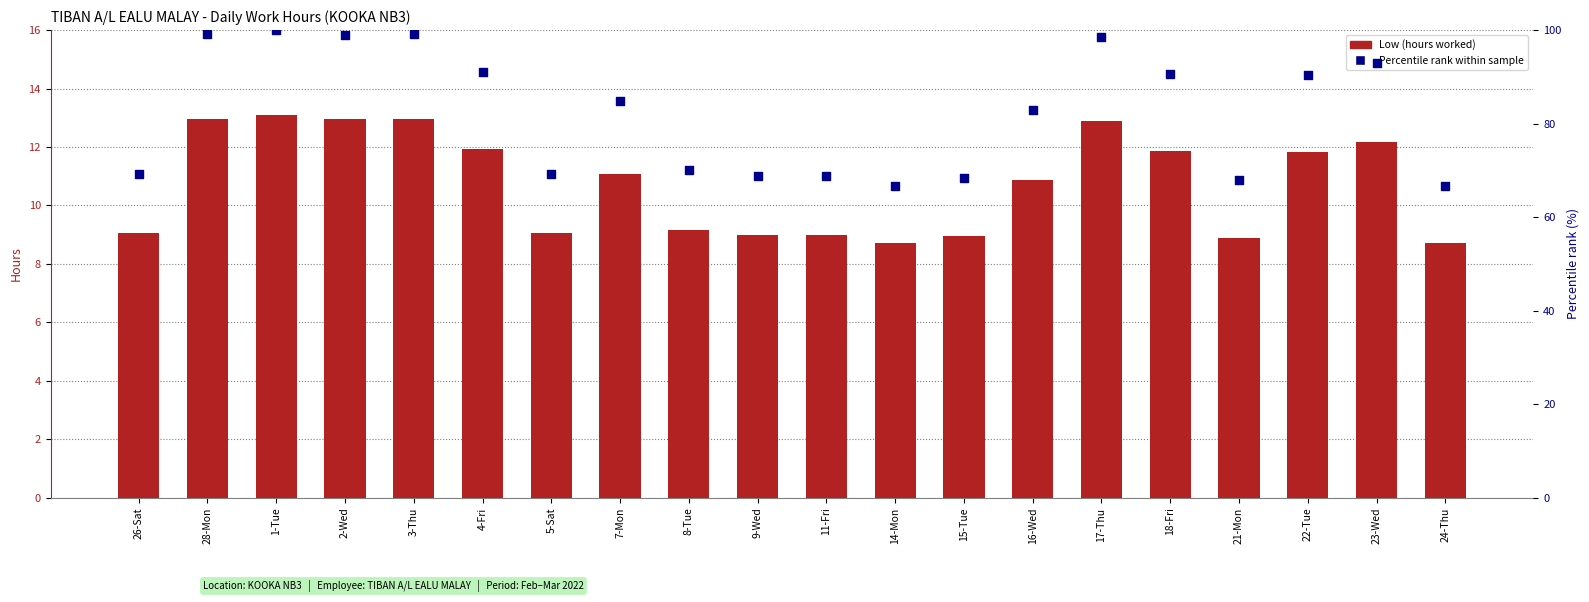

Which series contains the highest Y value?

Percentile rank within sample